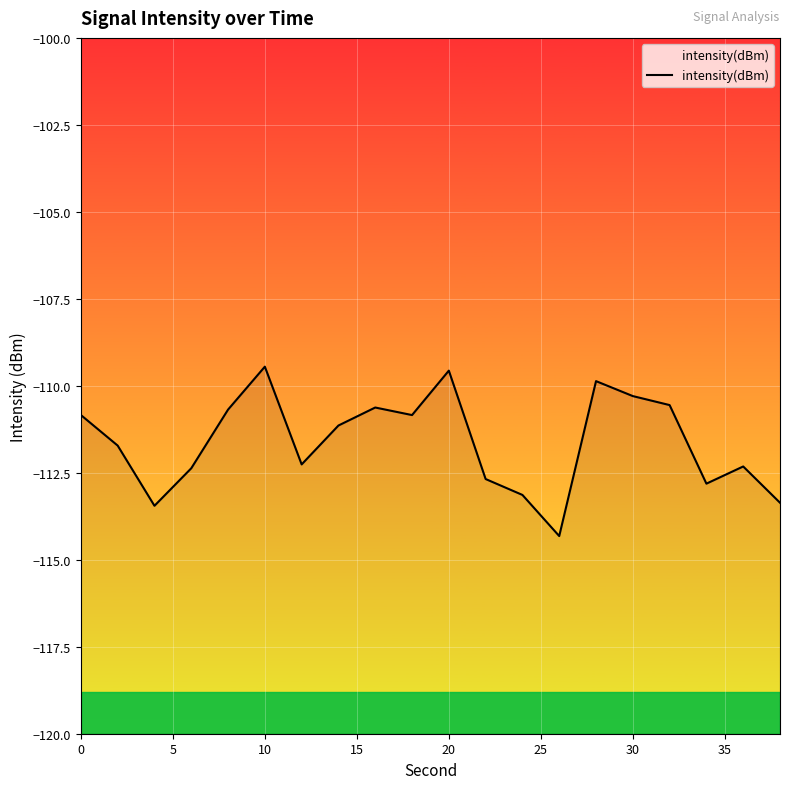

How many points are lower than both their immediate neighbors (excluding endpoints)?

5